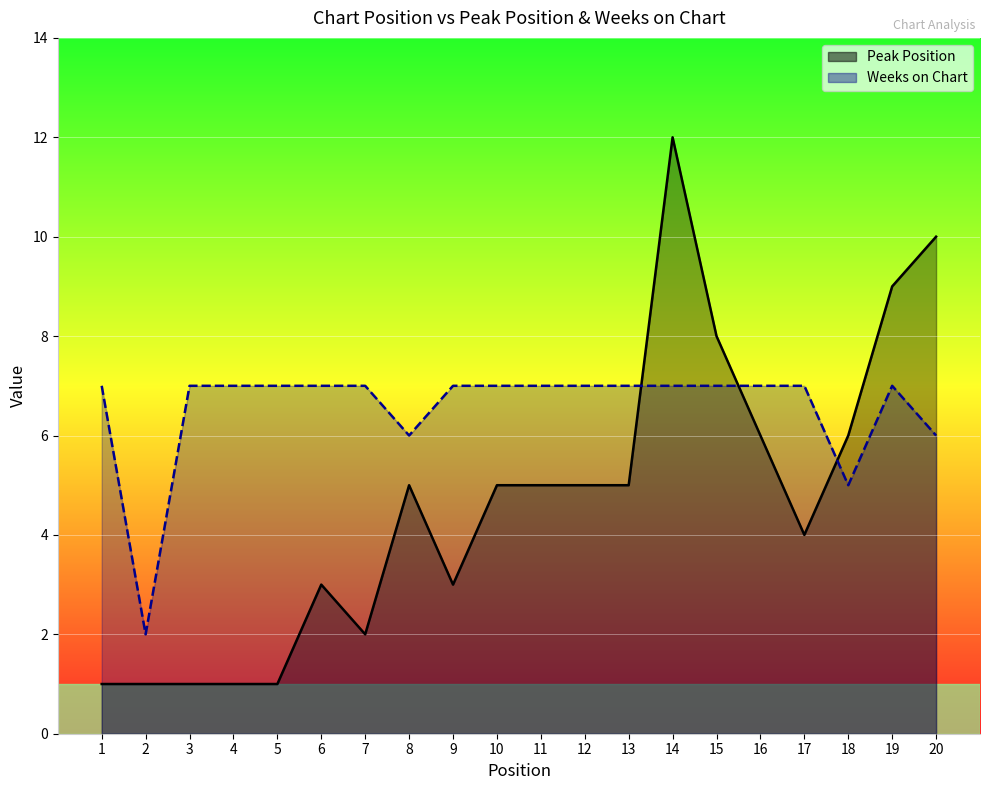

At which label does Weeks on Chart reach its minimum?

2